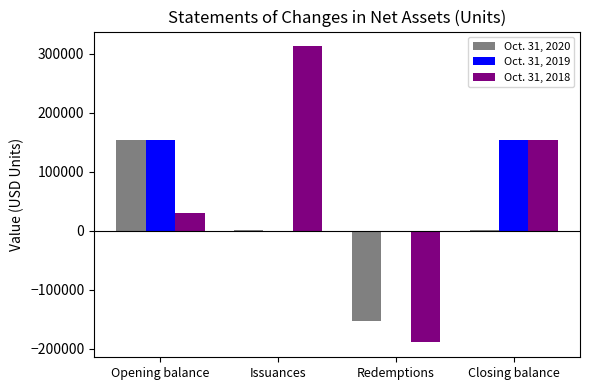

Is the value of Oct. 31, 2020 at Redemptions greater than the value of Oct. 31, 2018 at Issuances?

No